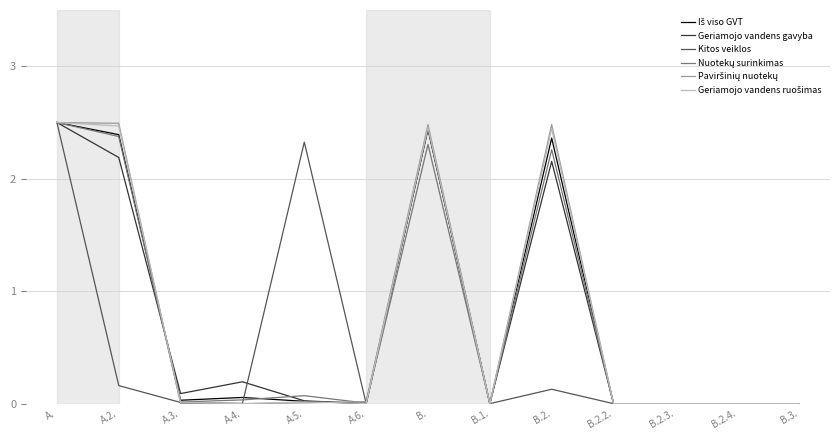

Which series changed the most between A.3. and A.6.?

Geriamojo vandens gavyba